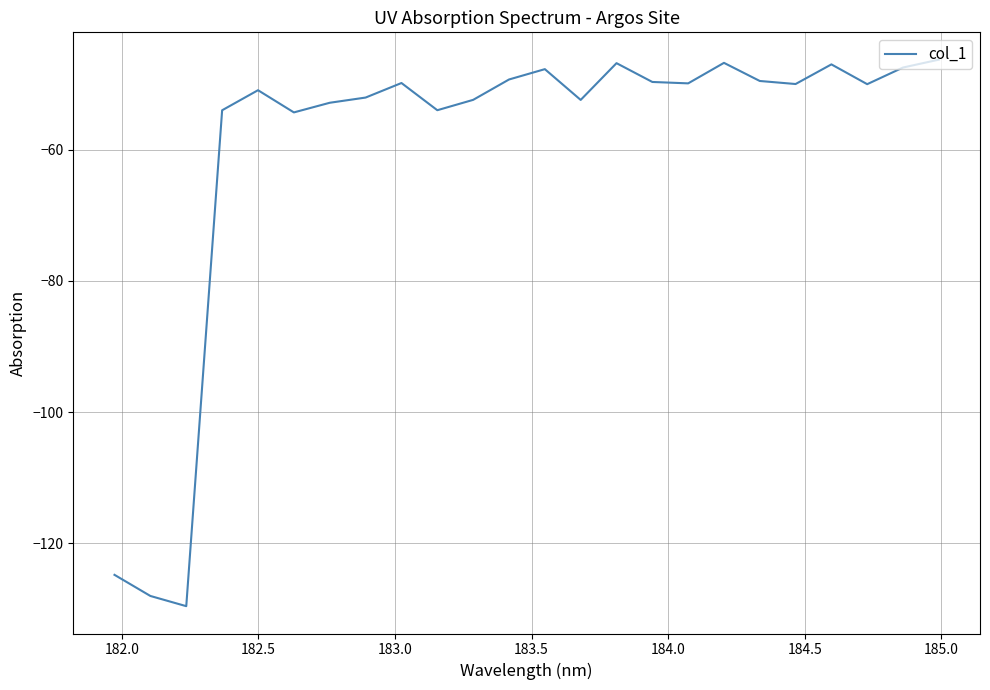

What is the greatest value displayed?

-46.3